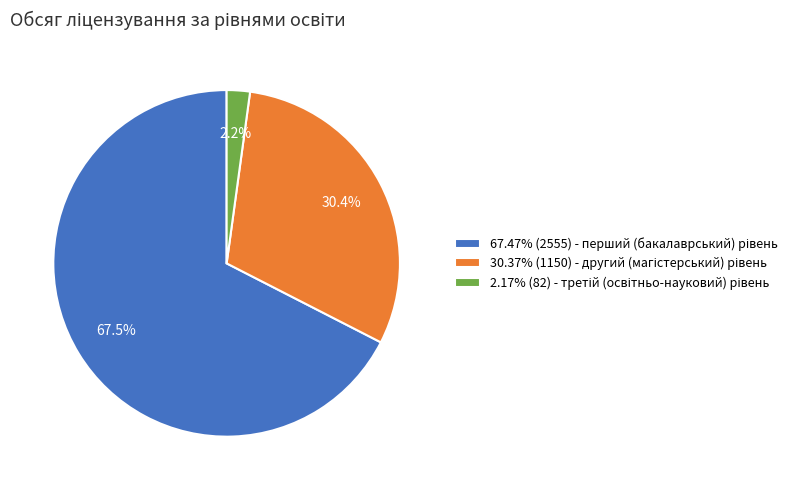

Does any single category account for the majority?

Yes